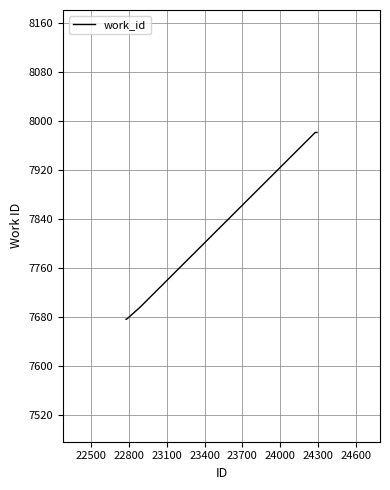

What is the difference between the maximum and minimum values?

305